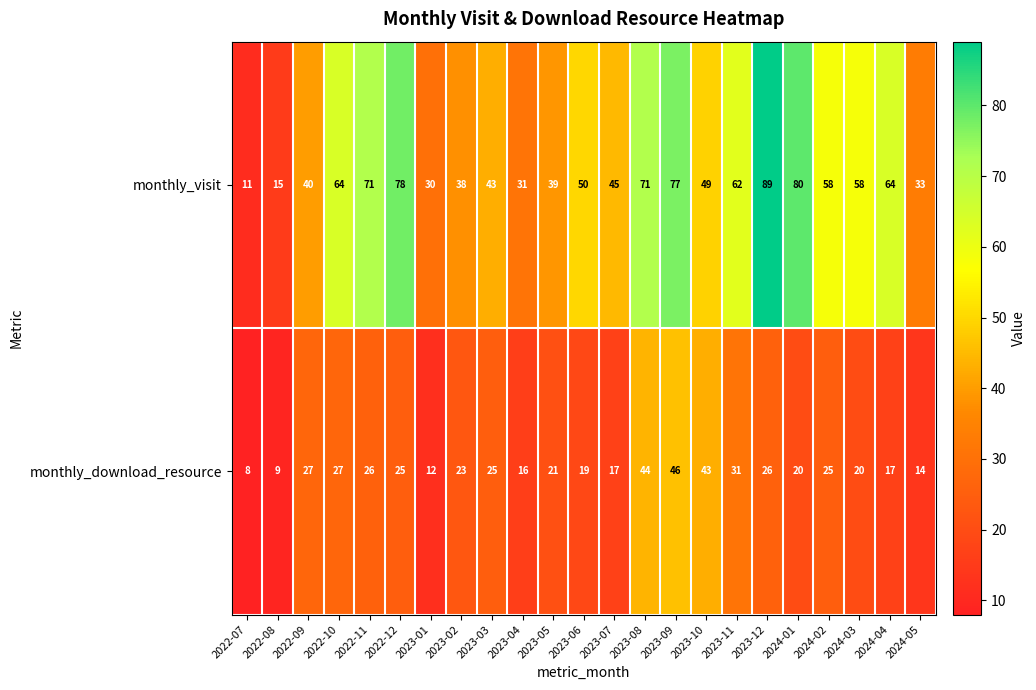

The monthly_visit series shows 62 at 2023-11. True or false?

True